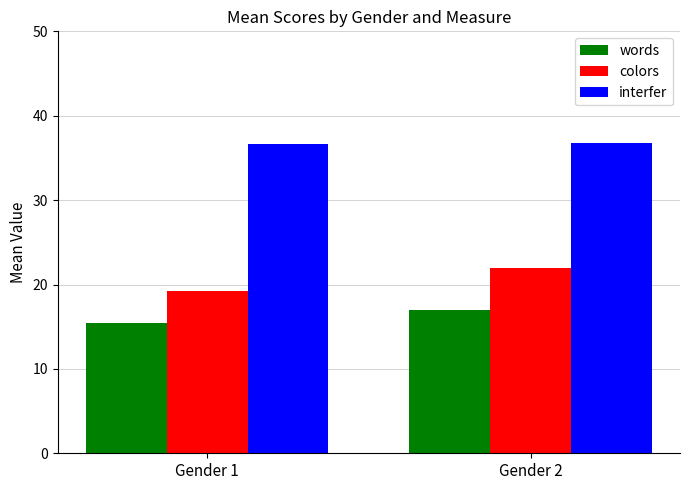

What is the value of the colors bar at the 1st from the left?

19.2